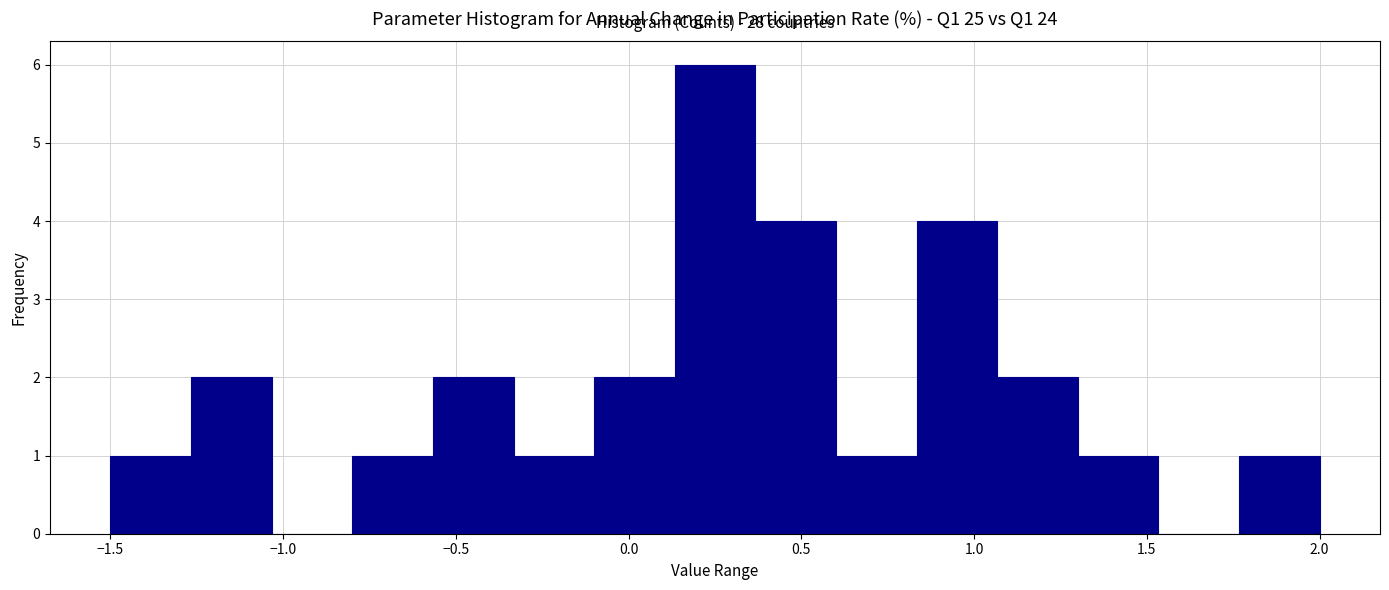

Which range on the x-axis has the tallest bar?

0.15 to 0.35